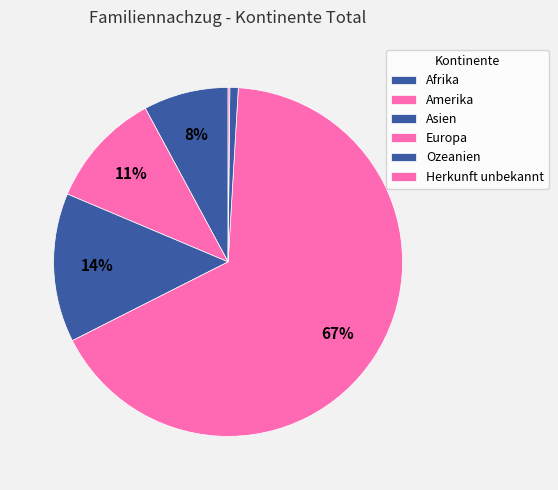

Rank the categories by value from lowest to highest.

Herkunft unbekannt, Ozeanien, Afrika, Amerika, Asien, Europa